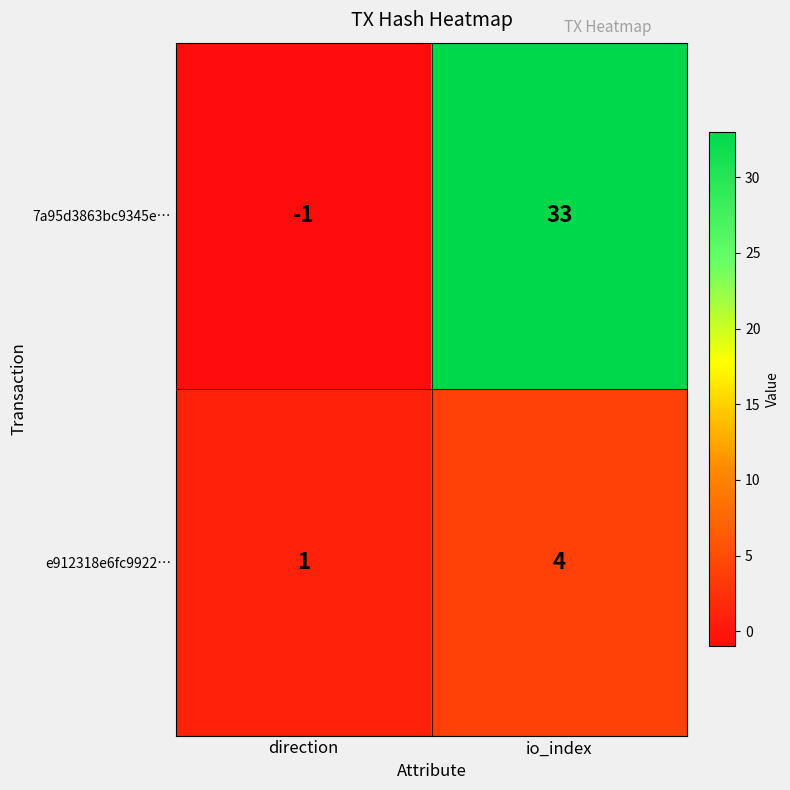

Which label corresponds to the smallest value in the chart?

direction